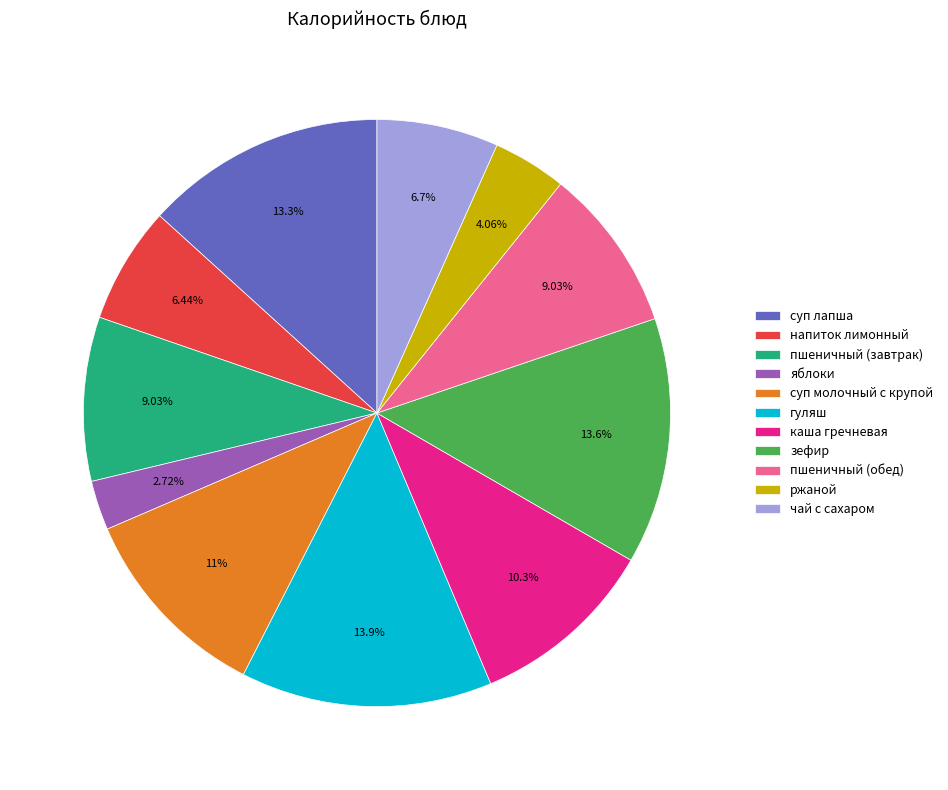

To the nearest percent, what is the difference between the largest and smallest slice percentages?

11%